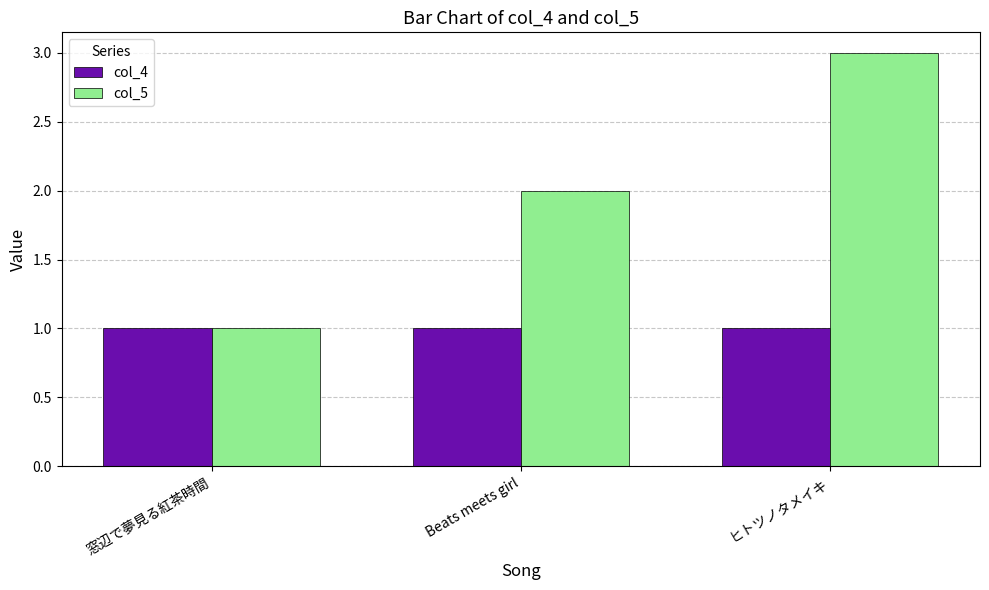

How many distinct data groups are displayed?

2